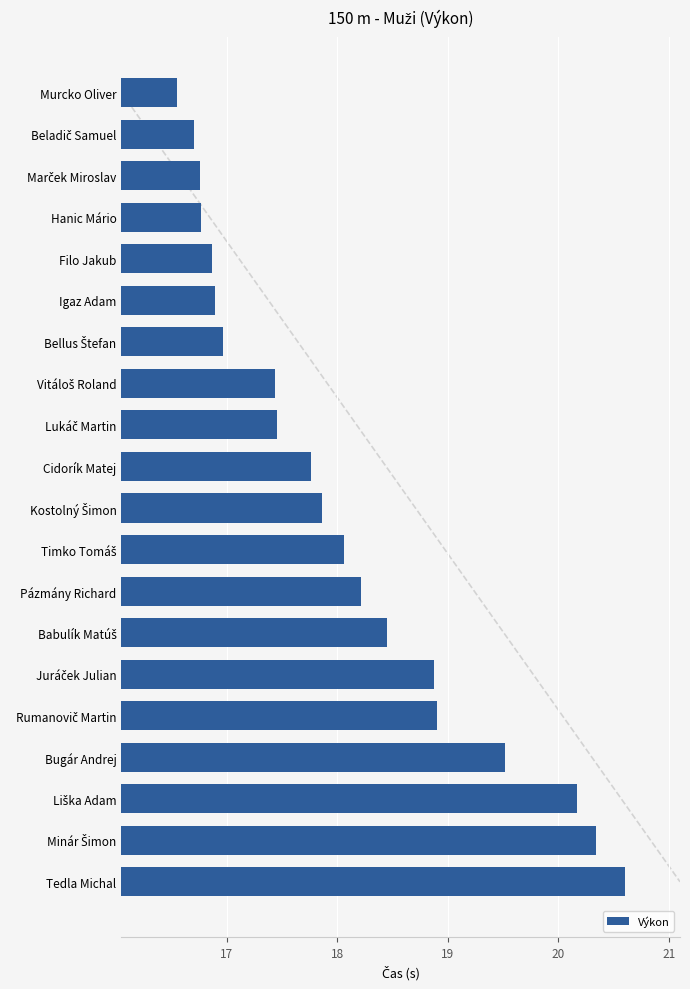

What is the maximum value shown in the chart?

20.6